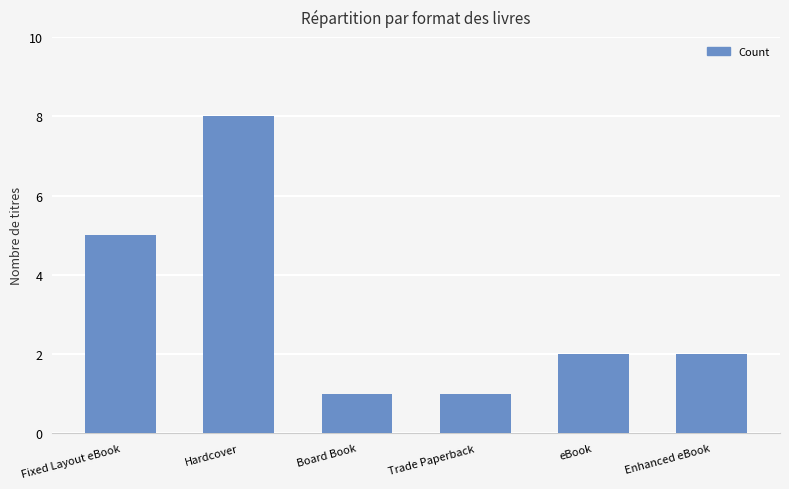

Approximately how many times larger is the value at Enhanced eBook compared to eBook?

1.0